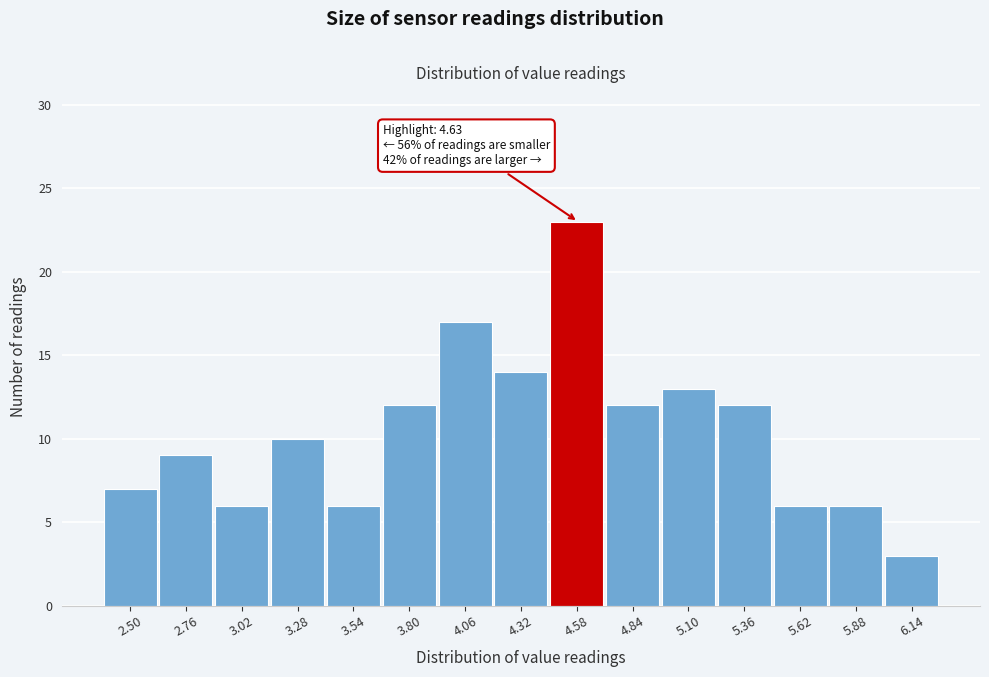

Reading left to right, list all the values displayed in this chart.

2.50=7	2.76=9	3.02=6	3.28=10	3.54=6	3.80=12	4.06=17	4.32=14	4.58=23	4.84=12	5.10=13	5.36=12	5.62=6	5.88=6	6.14=3